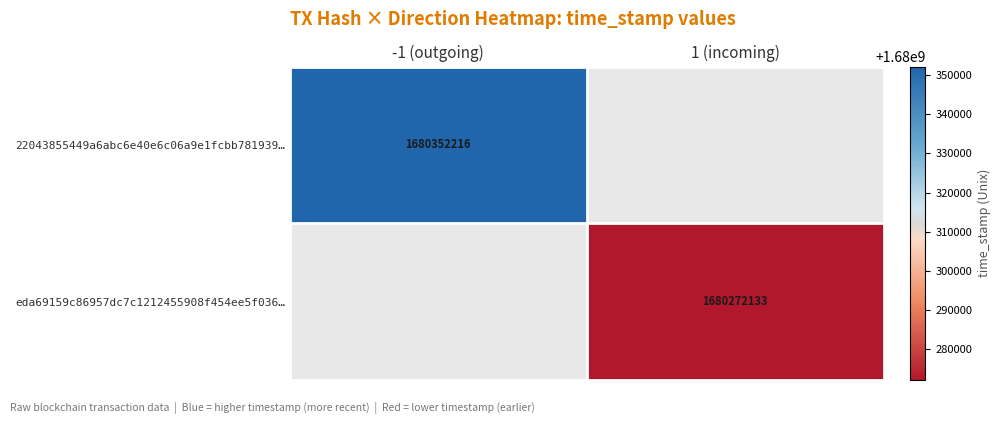

Is it true that 22043855449a6abc6e40e6c06a9e1fcbb781939… equals 2236135595.2 at -1 (outgoing)?

False